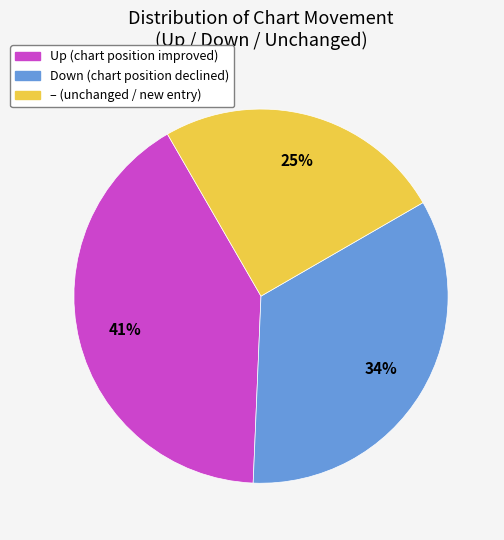

Count the number of slices in the pie.

3